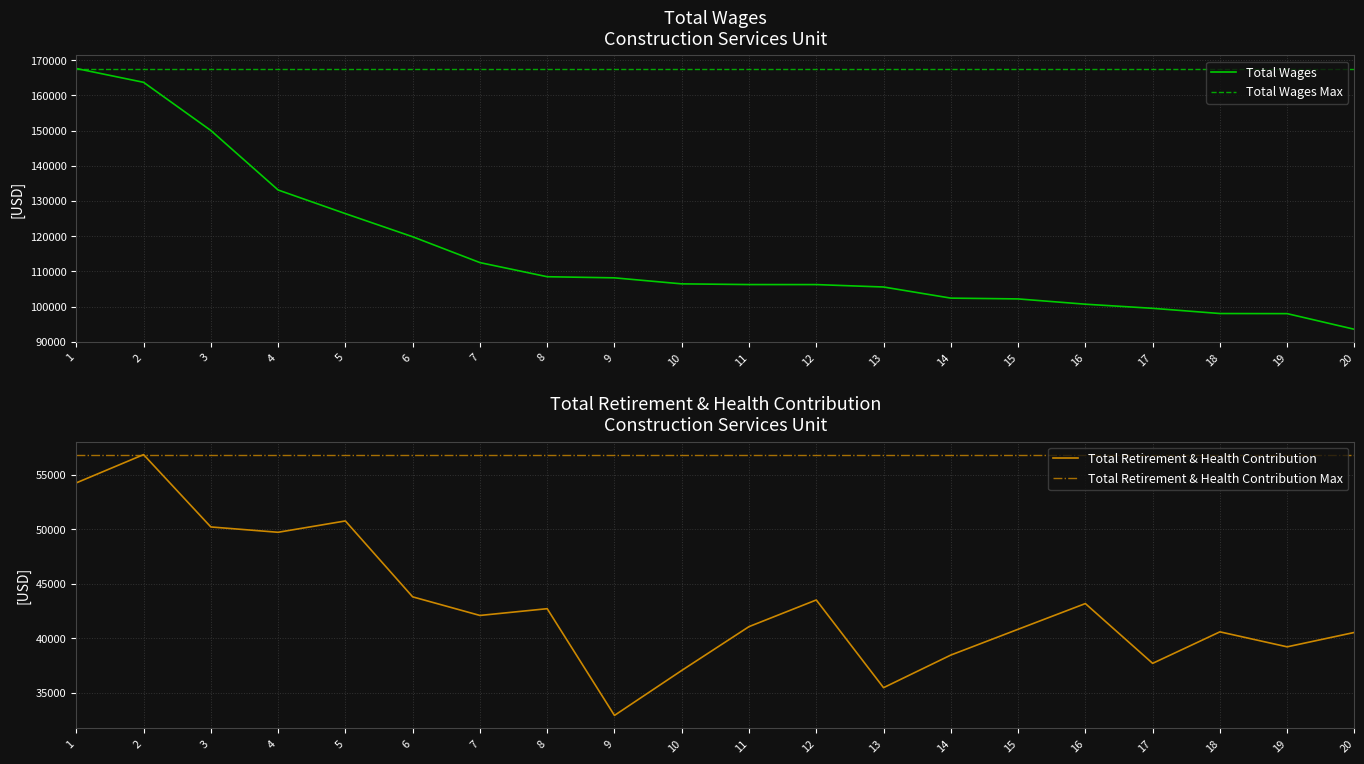

At which label does Total Wages reach its minimum?

20